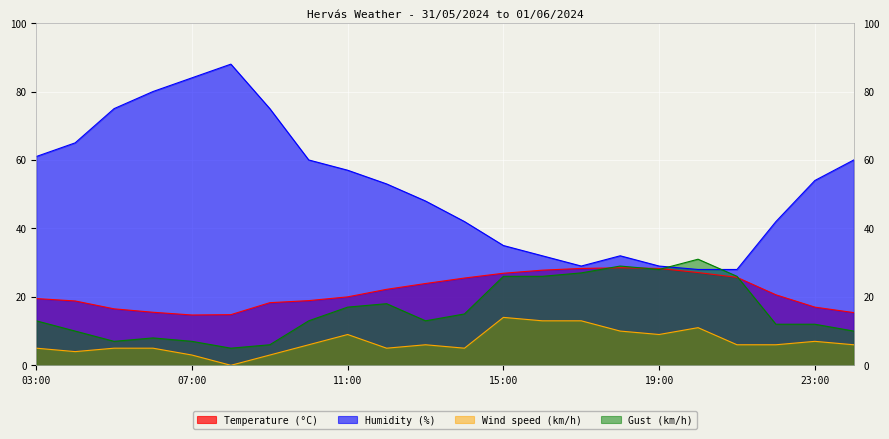

True or false: Gust (km/h) and Temperature (°C) intersect in this chart.

True